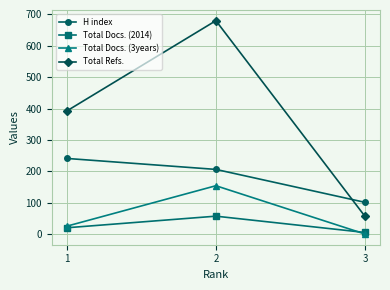

Which series has the widest spread of values?

Total Refs.